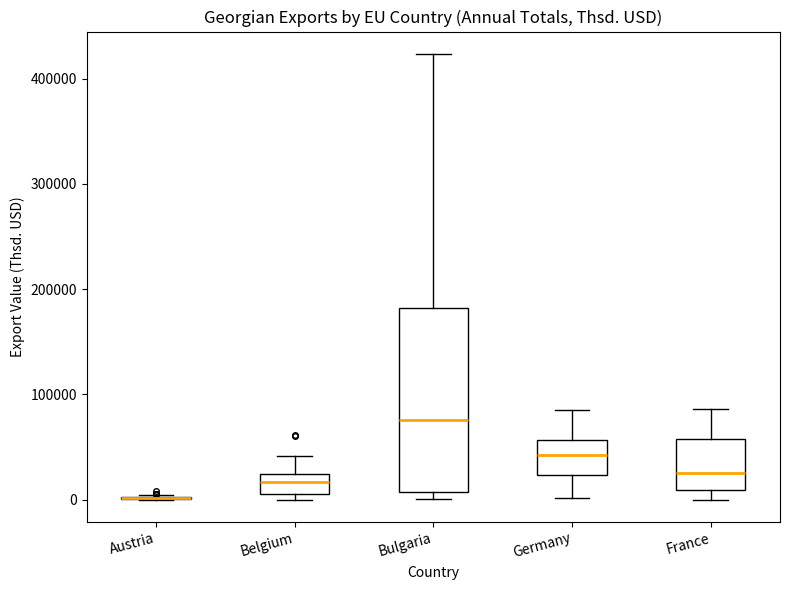

Reading left to right, transcribe this box plot: for each box, give where its median line is, the range the box spans, and where its two whiskers end, as read against the y-axis. The values are not printed on the chart, so give them approximately, as read against the axis.

Austria: box collapsed to a line at 0, whiskers 0 to 0
Belgium: median 20000 (inside the box), box 10000 to 20000, whiskers 0 to 40000
Bulgaria: median 80000, box 10000 to 180000, whiskers 0 to 420000
Germany: median 40000, box 20000 to 60000, whiskers 0 to 90000
France: median 30000, box 10000 to 60000, whiskers 0 to 90000